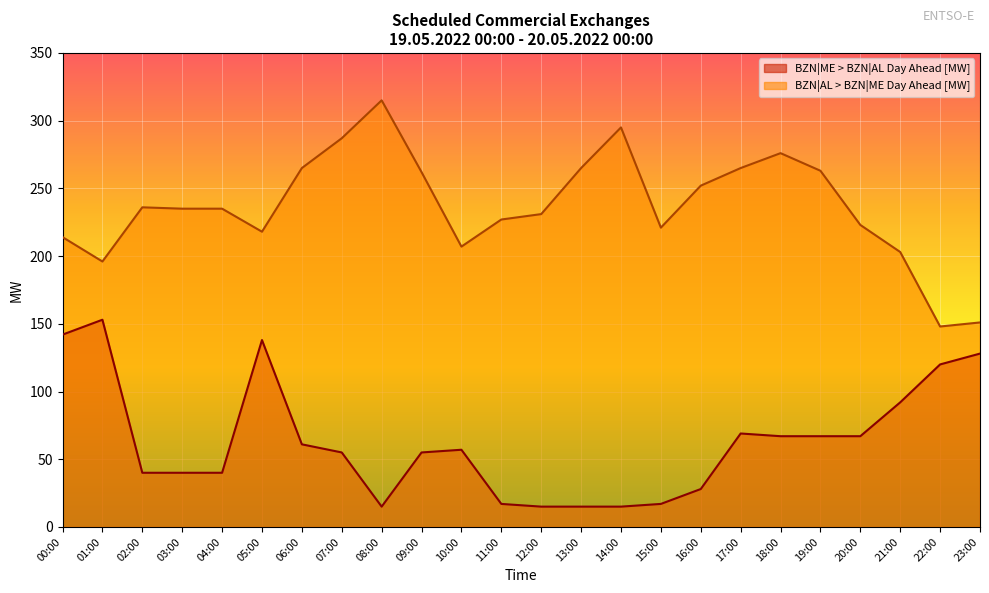

Where is the first local maximum for BZN|AL > BZN|ME Day Ahead [MW]?

02:00